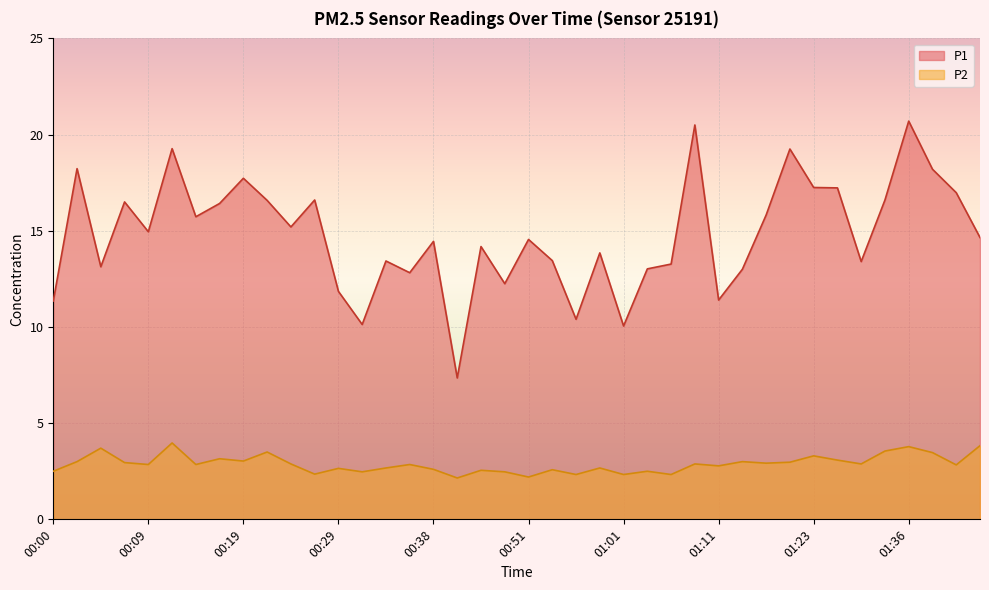

Is it true that P1 equals 3.5 at 01:13?

False